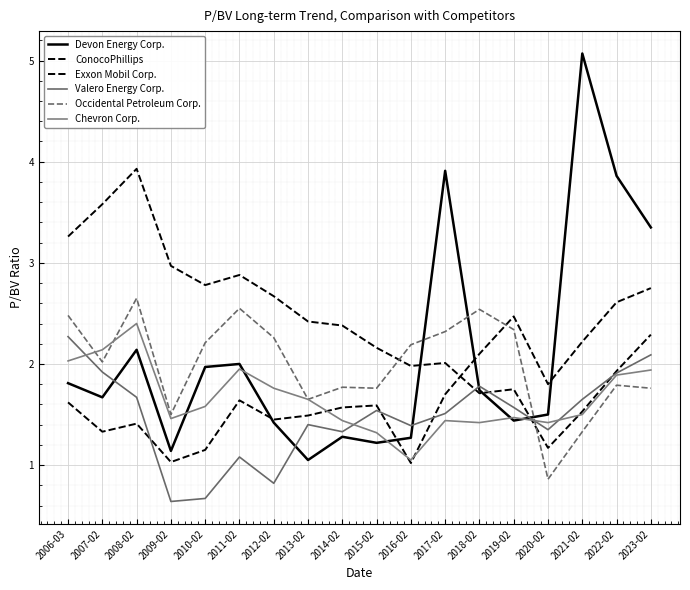

Does the chart display data point markers on the line(s)?

No